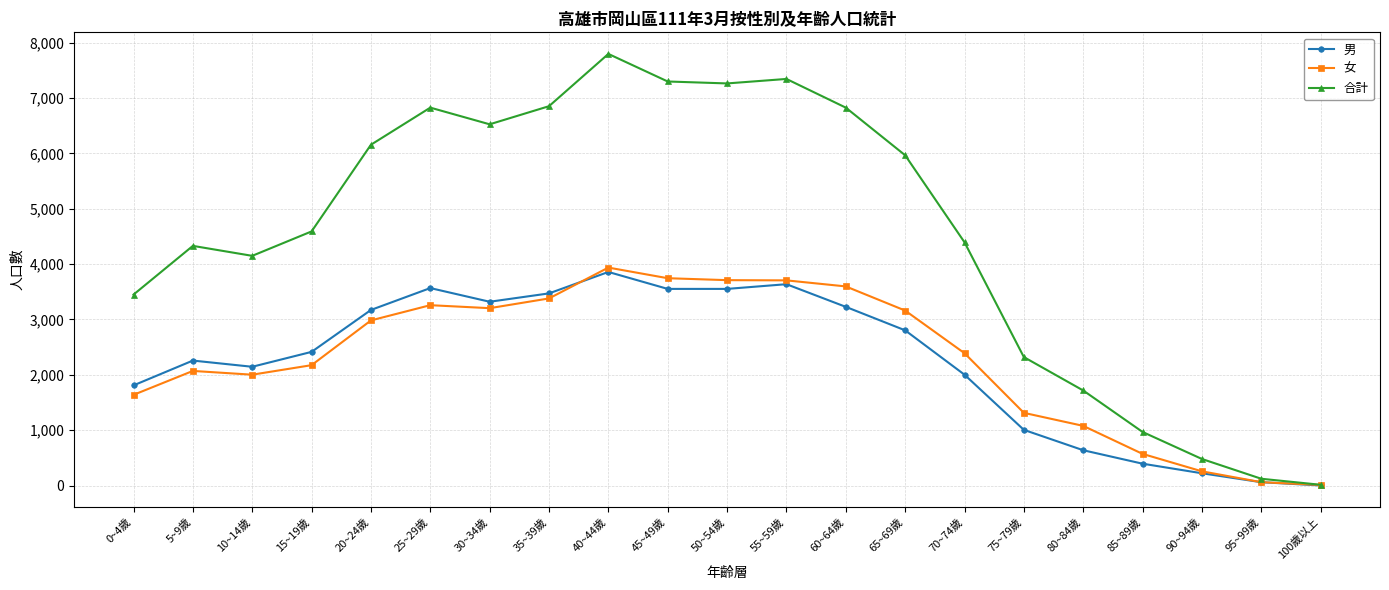

How many data points in 女 are less than 2391?

10